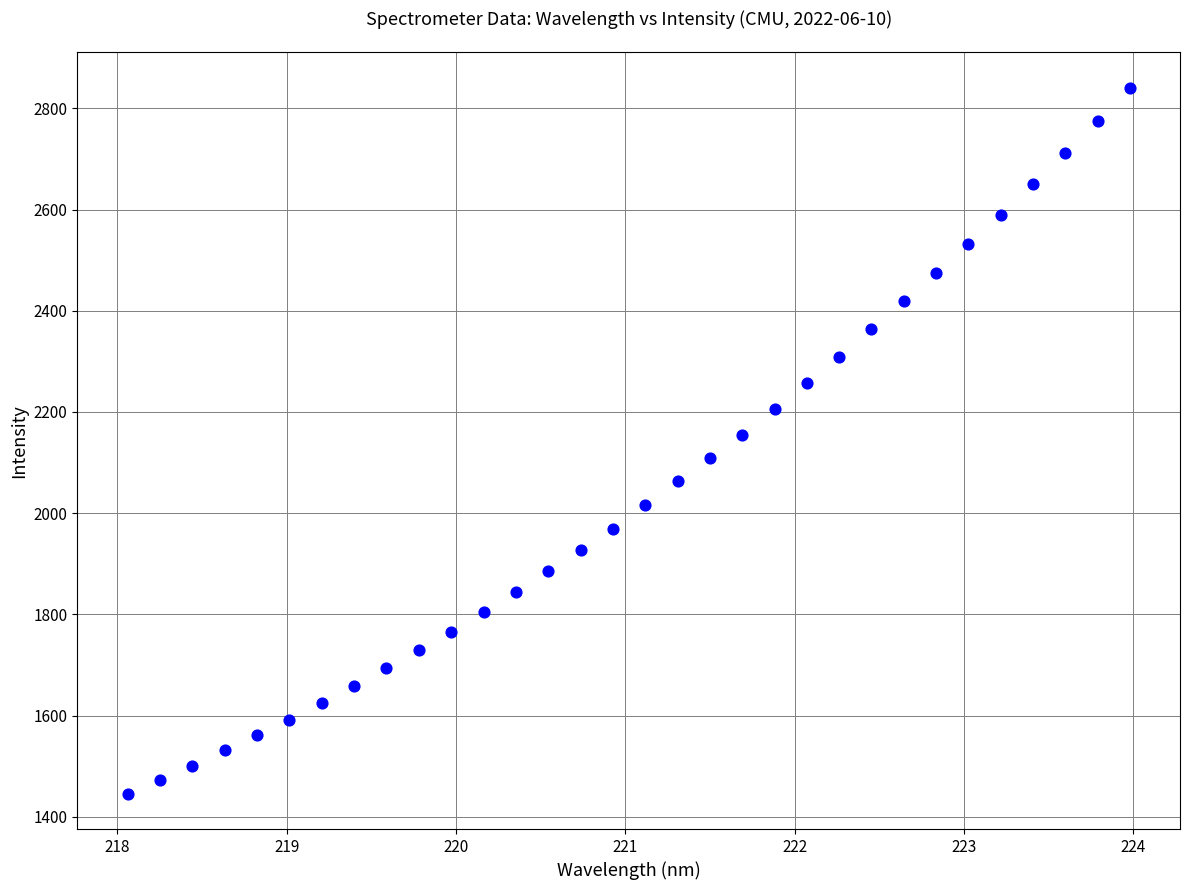

What is the range of Y values (max minus min)?

1394.6